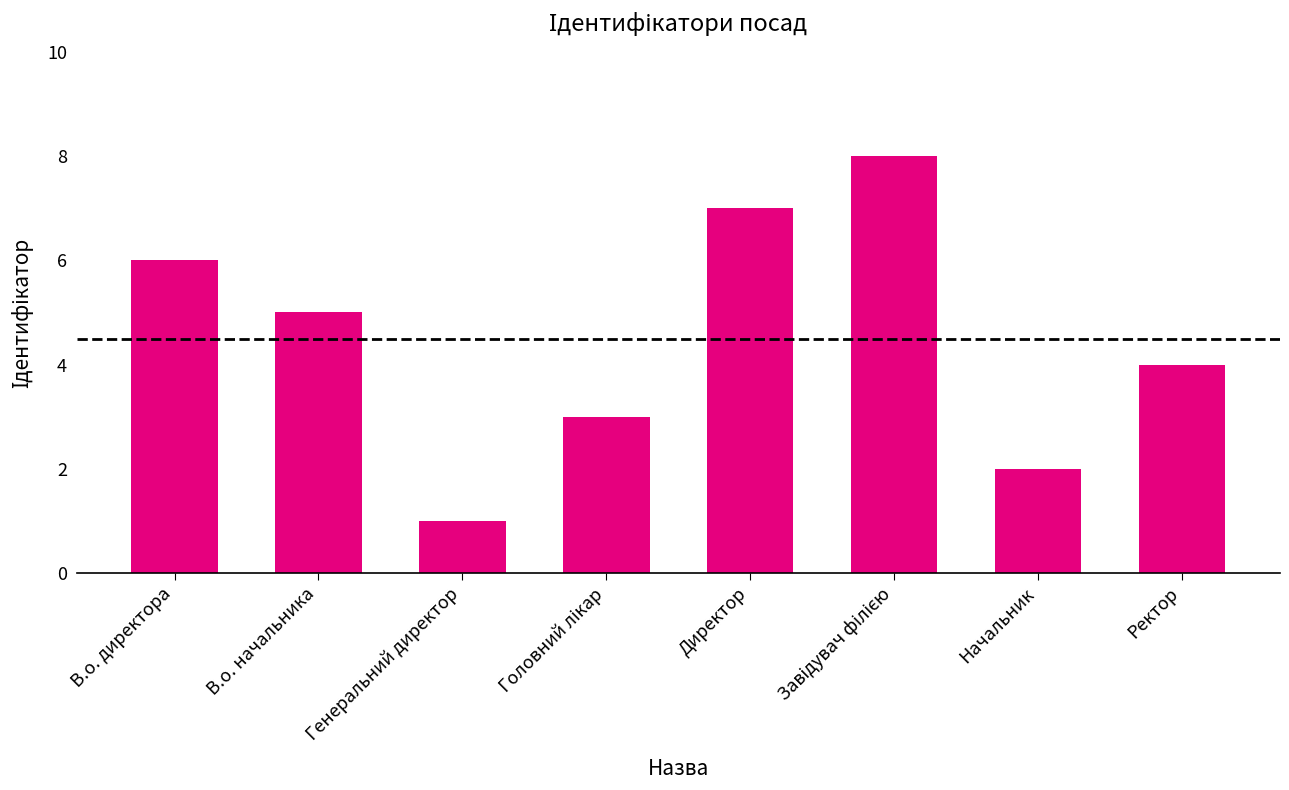

What is the ratio of the value at Начальник to the value at Директор?

0.3